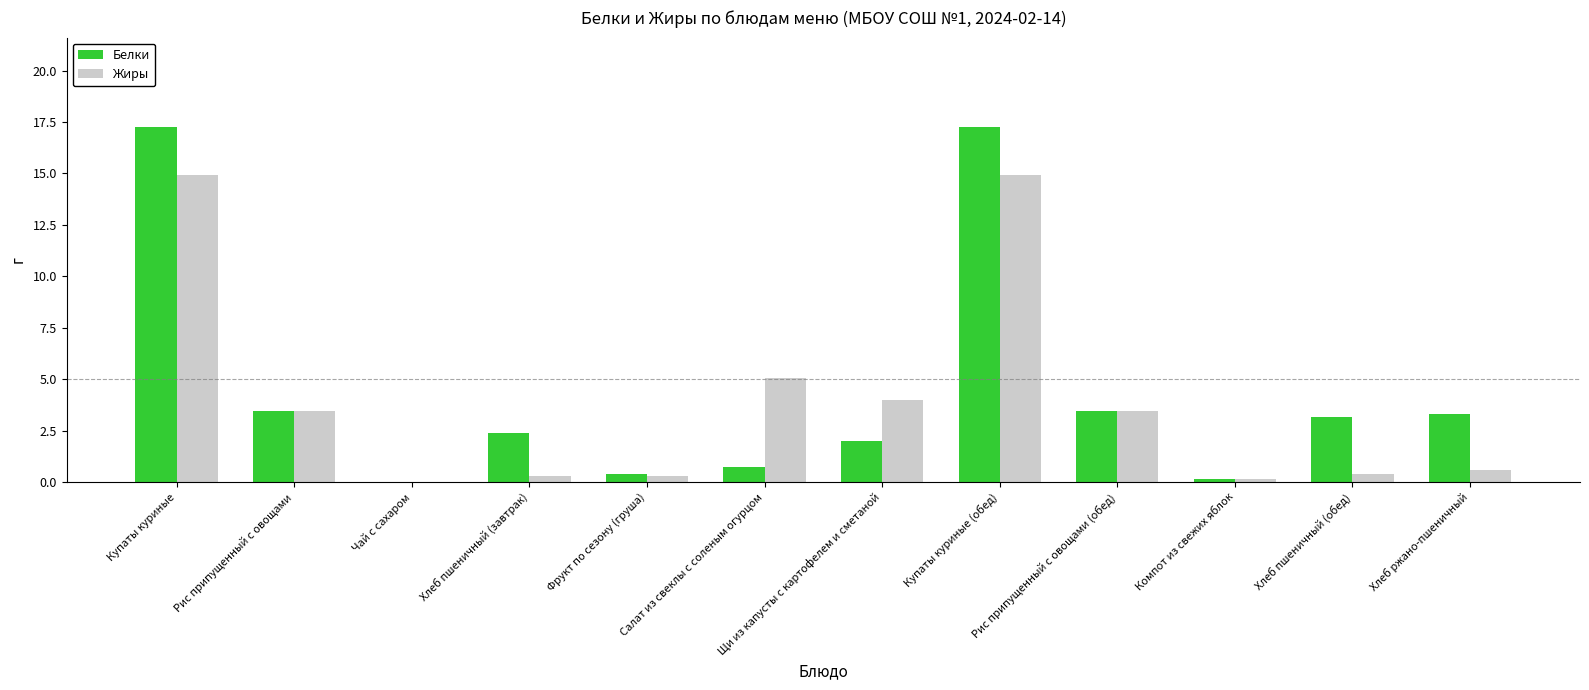

What is the sum of all Жиры values?

47.5